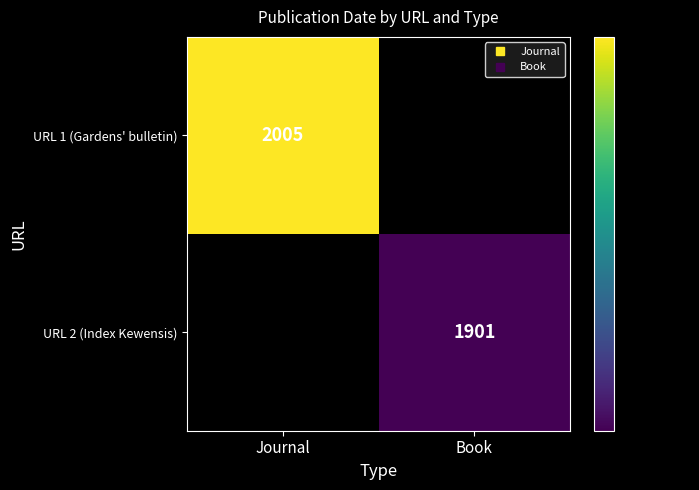

Which series has the largest range (max minus min)?

URL 1 (Gardens' bulletin)